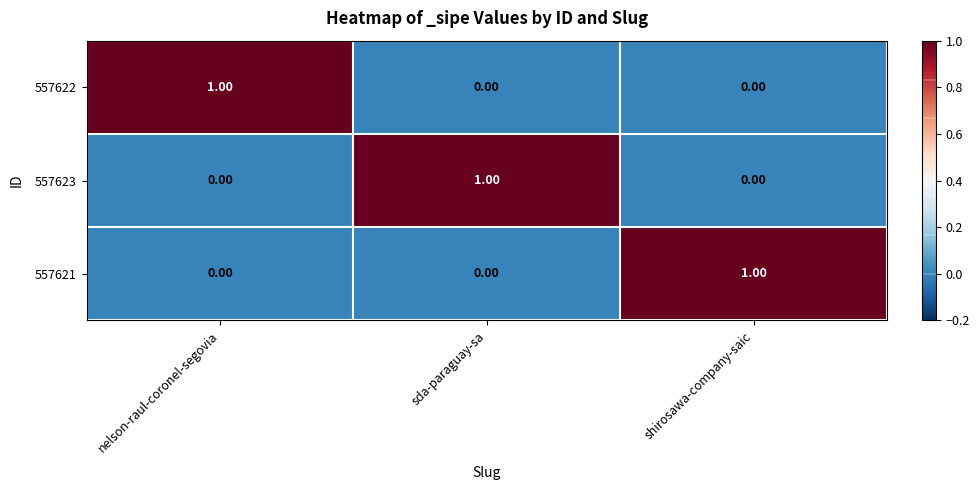

Is the value of 557621 at sda-paraguay-sa greater than the value of 557623 at sda-paraguay-sa?

No